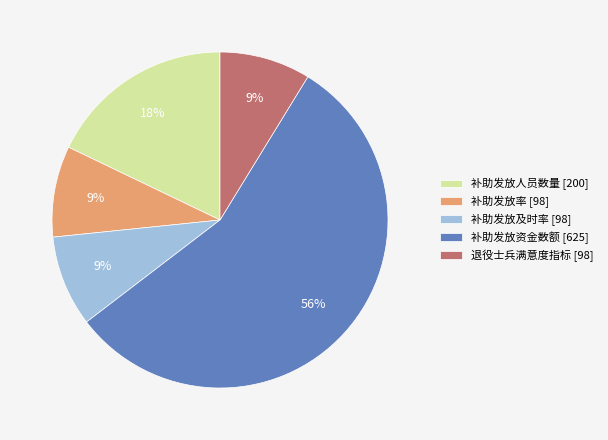

Which category accounts for the majority?

补助发放资金数额 [625]